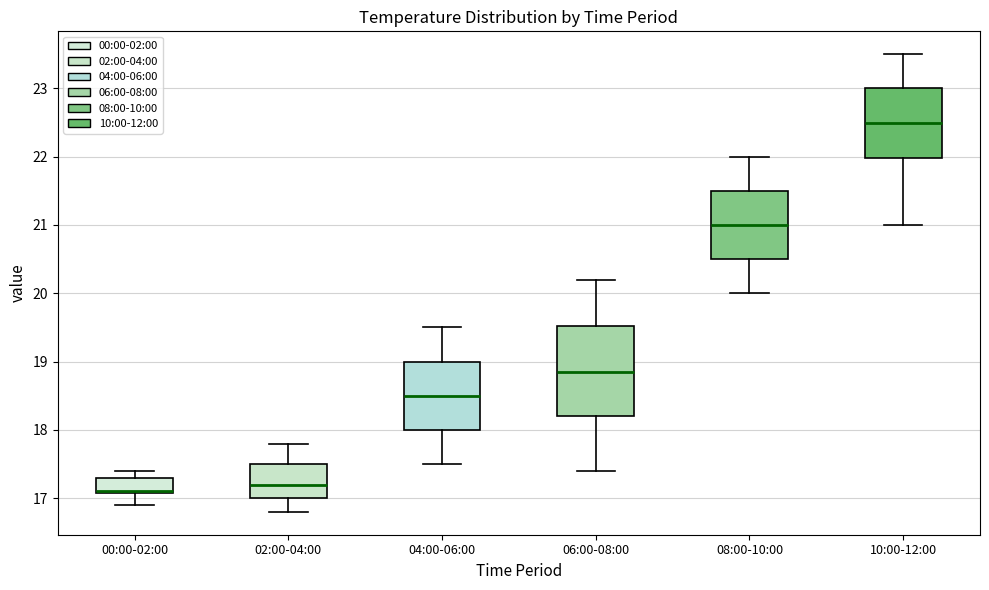

Reading left to right, read every box against the y-axis: the position of its median line, the range the box covers, and the ends of its whiskers. The values are not printed on the chart, so give them approximately, as read against the axis.

00:00-02:00: median 17.1 (drawn on the box's lower edge), box 17.1 to 17.3, whiskers 16.9 to 17.4
02:00-04:00: median 17.2, box 17.0 to 17.5, whiskers 16.8 to 17.8
04:00-06:00: median 18.5, box 18.0 to 19.0, whiskers 17.5 to 19.5
06:00-08:00: median 18.9, box 18.2 to 19.5, whiskers 17.4 to 20.2
08:00-10:00: median 21.0, box 20.5 to 21.5, whiskers 20.0 to 22.0
10:00-12:00: median 22.5, box 22.0 to 23.0, whiskers 21.0 to 23.5